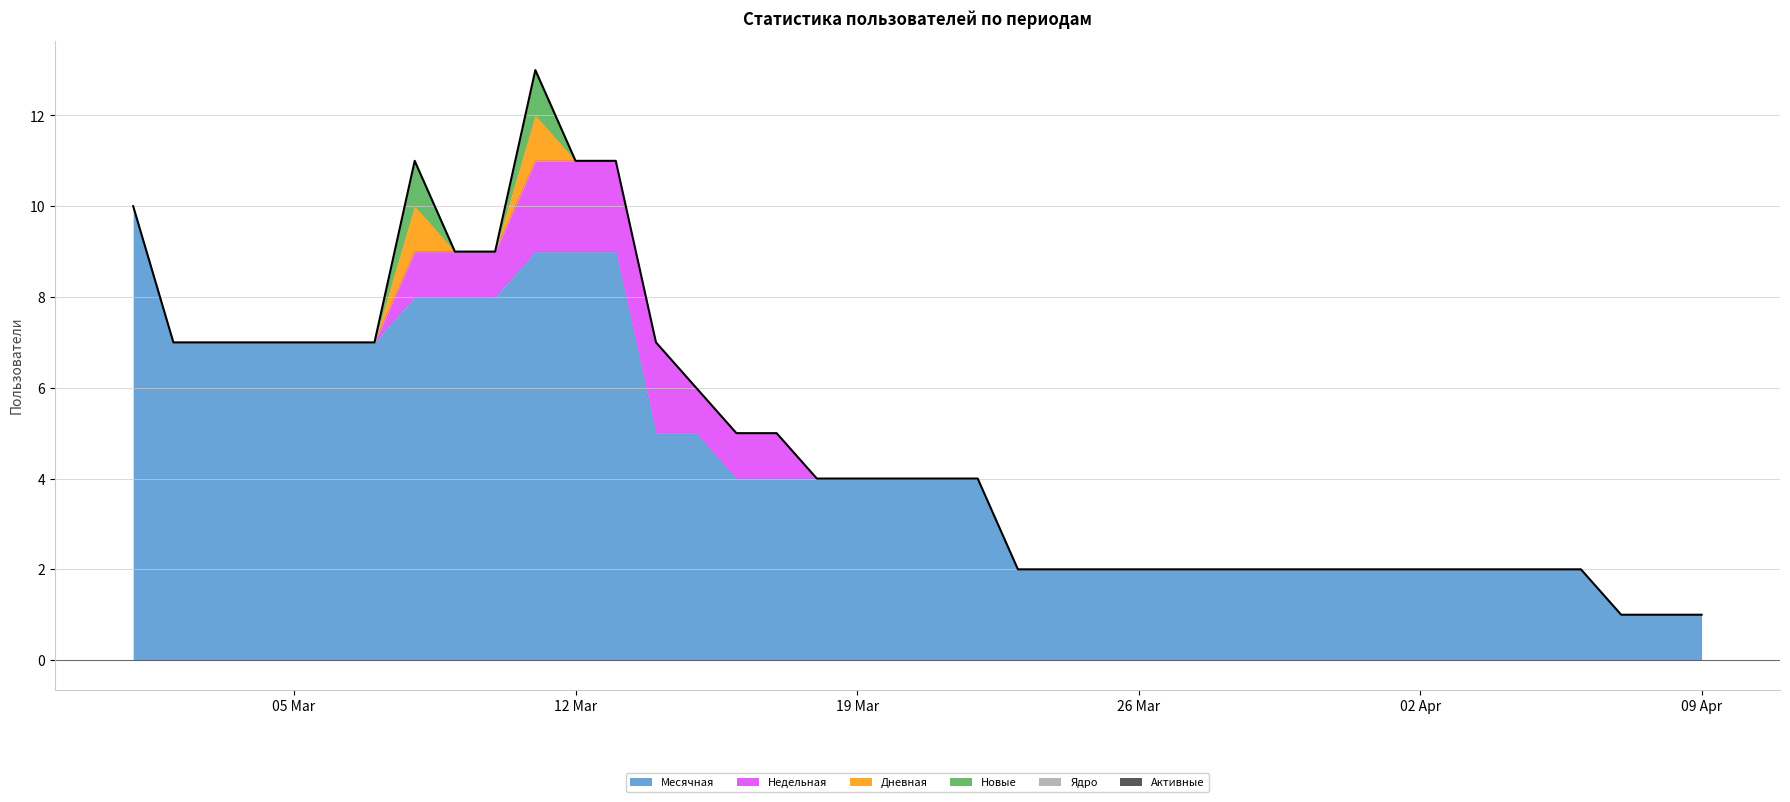

What is the maximum value for Месячная?

10